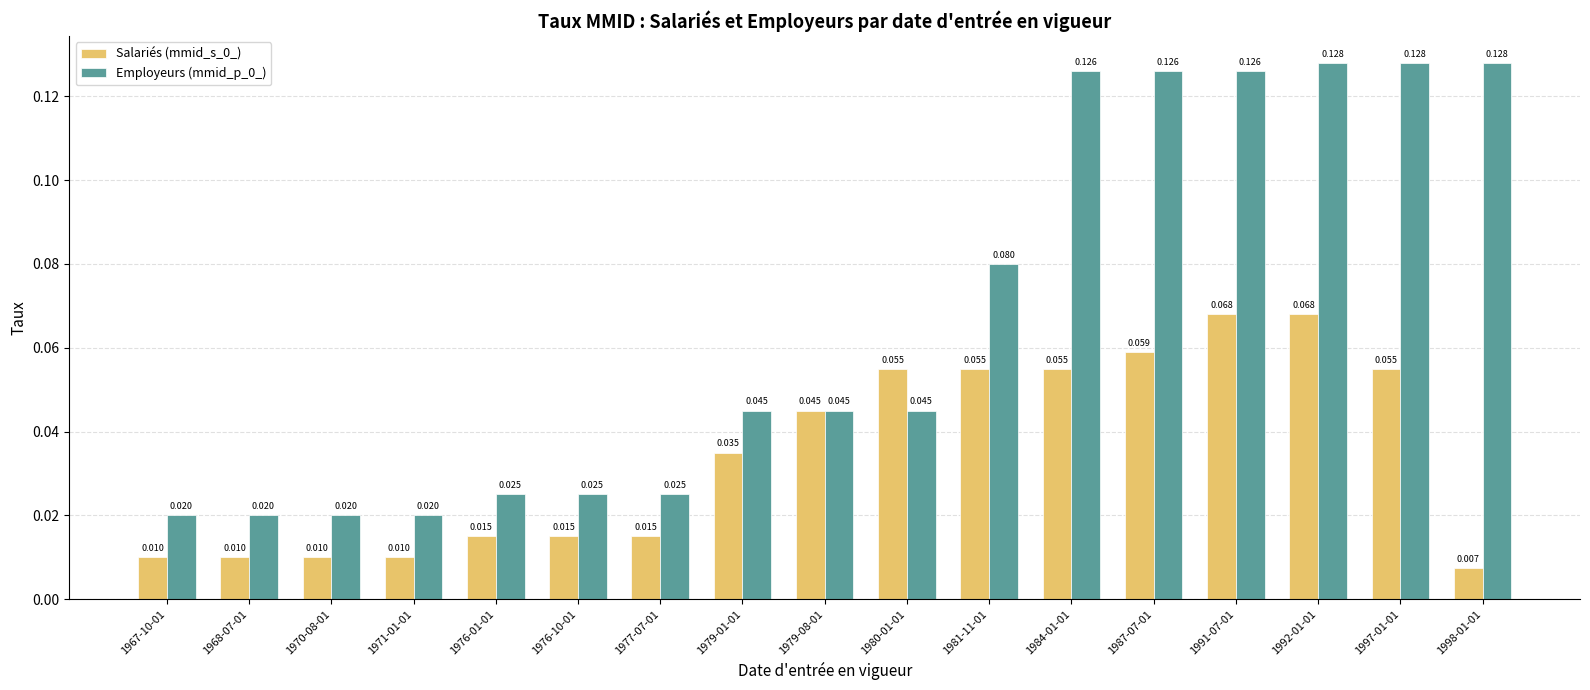

Is the value of Employeurs (mmid_p_0_) at 1992-01-01 greater than the value of Salariés (mmid_s_0_) at 1968-07-01?

Yes